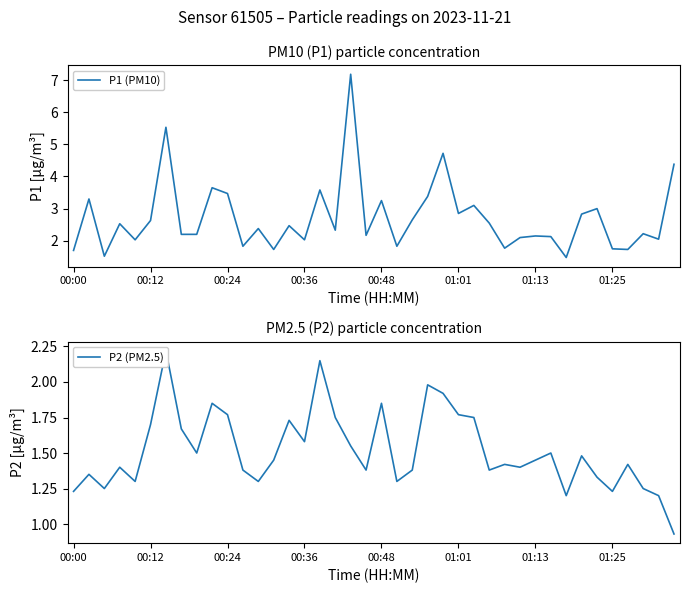

How many interior local valleys does the P2 (PM2.5) series have?

11